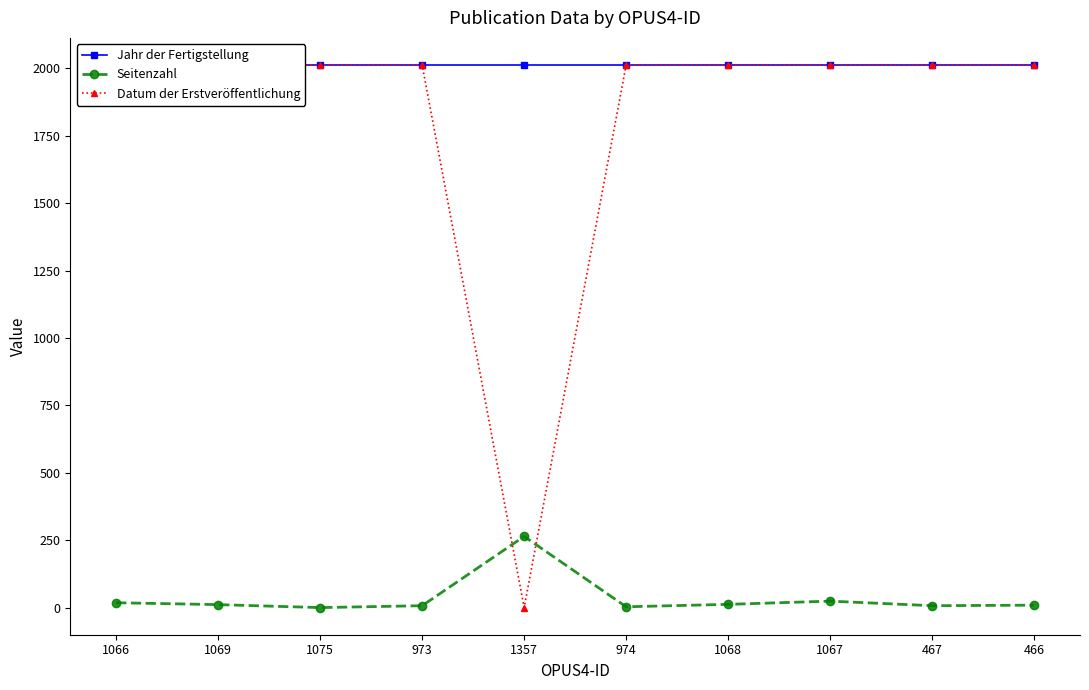

True or false: Seitenzahl and Jahr der Fertigstellung cross at least once.

False